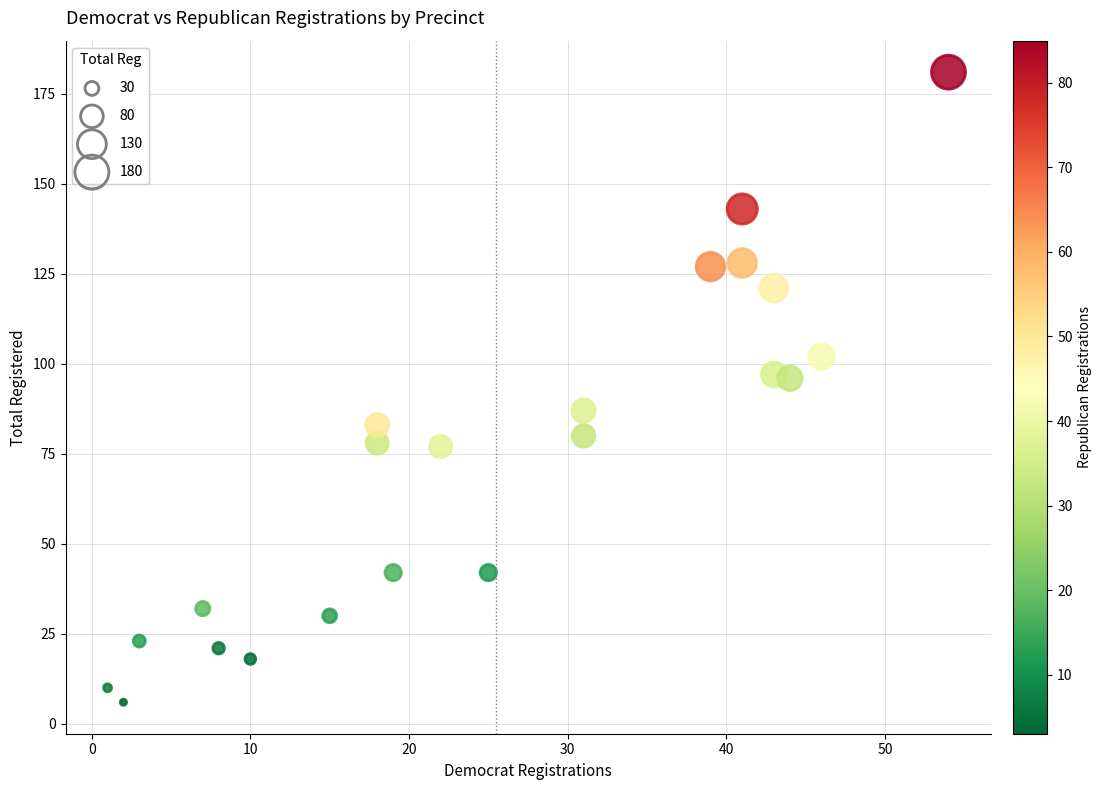

What is the range of Y values (max minus min)?

175